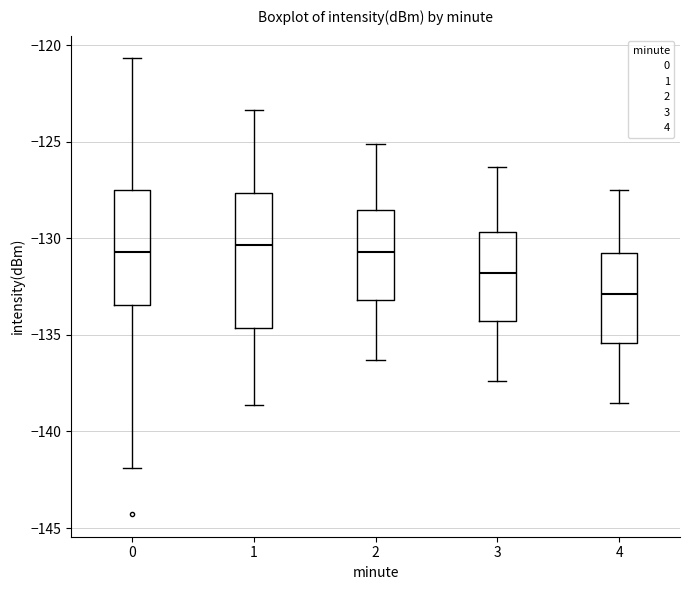

Reading left to right, transcribe this box plot: for each box, give where its median line is, the range the box spans, and where its two whiskers end, as read against the y-axis. The values are not printed on the chart, so give them approximately, as read against the axis.

0: median -130.5, box -133.5 to -127.5, whiskers -142.0 to -120.5
1: median -130.5, box -134.5 to -127.5, whiskers -138.5 to -123.5
2: median -130.5, box -133.0 to -128.5, whiskers -136.5 to -125.0
3: median -132.0, box -134.5 to -129.5, whiskers -137.5 to -126.5
4: median -133.0, box -135.5 to -131.0, whiskers -138.5 to -127.5